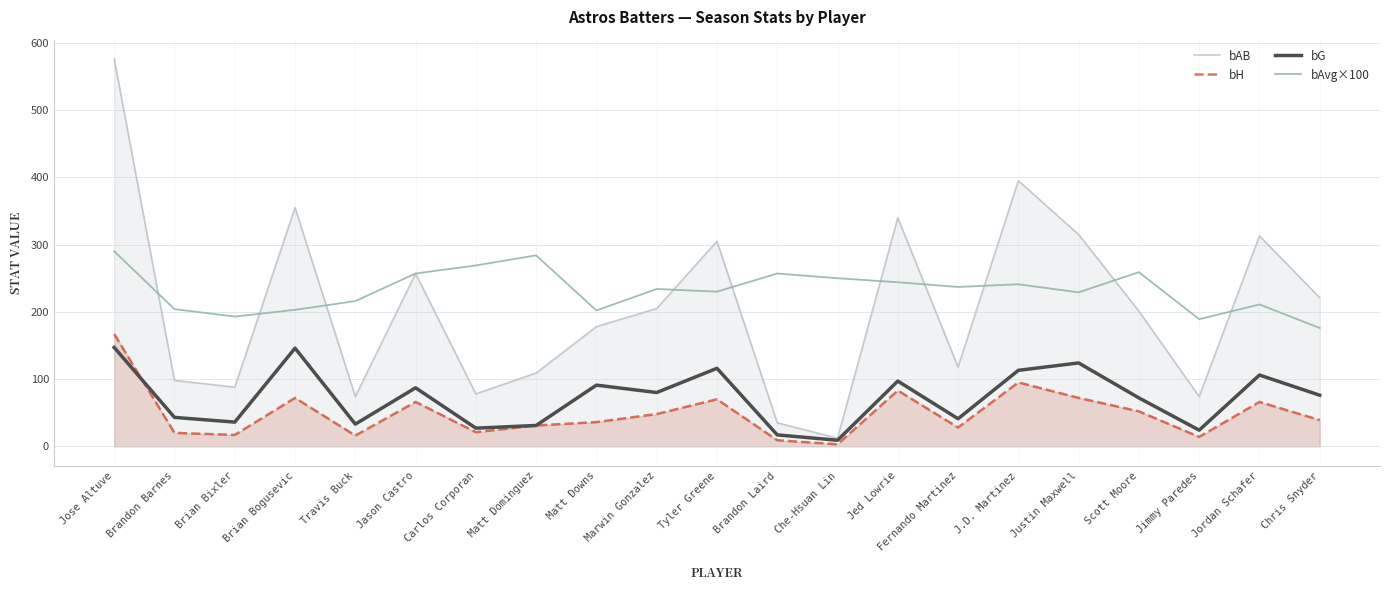

Reading left to right, what are all the values shown in this chart?

bAB: 576	98	88	355	74	257	78	109	178	205	305	35	12	340	118	395	315	201	74	313	221
bH: 167	20	17	72	16	66	21	31	36	48	70	9	3	83	28	95	72	52	14	66	39
bG: 147	43	36	146	33	87	27	31	91	80	116	17	9	97	41	113	124	72	24	106	76
bAvg×100: 290	204	193	203	216	257	269	284	202	234	230	257	250	244	237	241	229	259	189	211	176